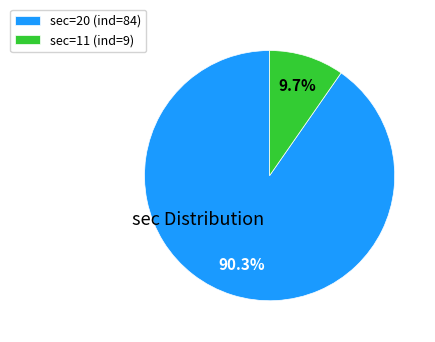

Rank the categories by value from highest to lowest.

sec=20 (ind=84), sec=11 (ind=9)